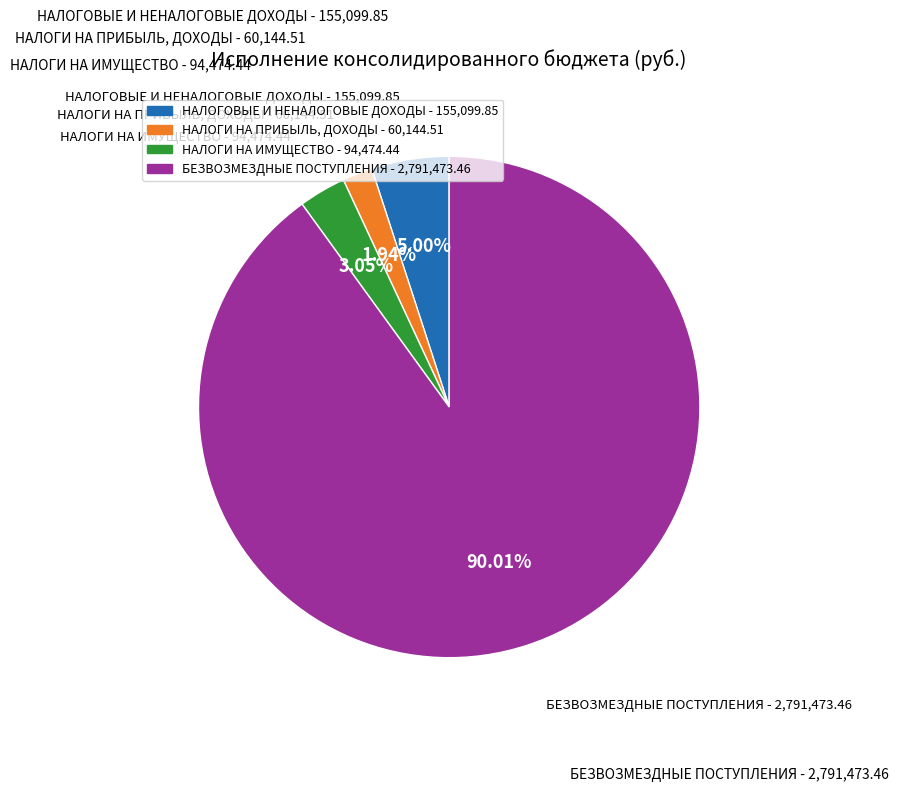

Does НАЛОГИ НА ПРИБЫЛЬ, ДОХОДЫ represent more than half of the total?

No